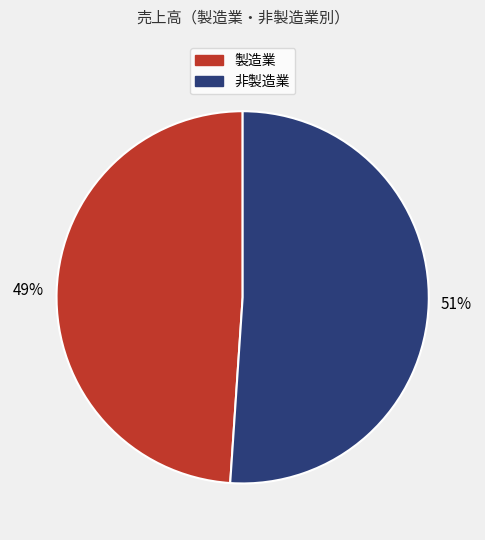

Which slice is the largest?

非製造業